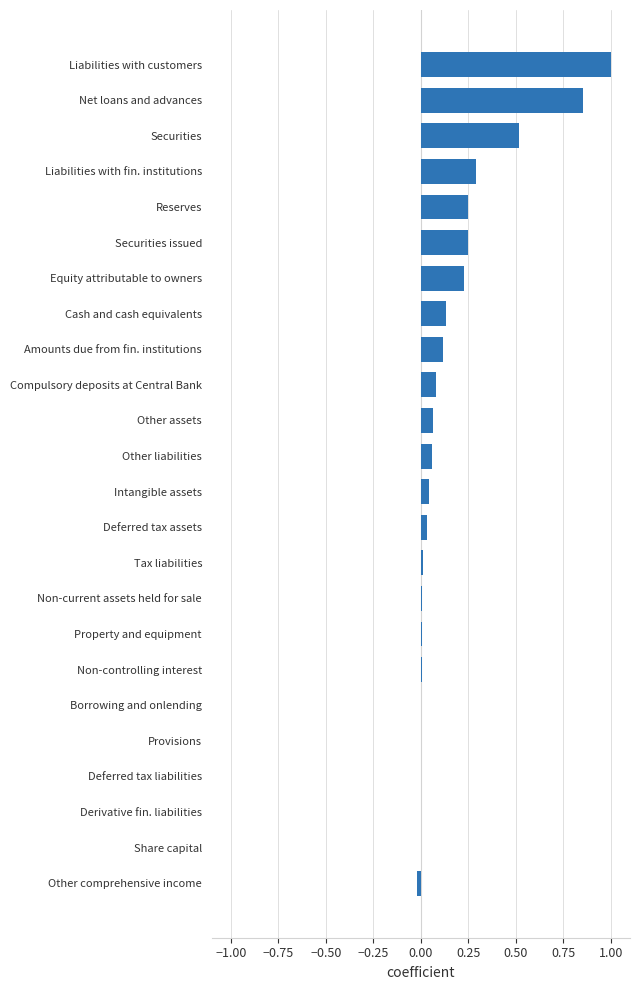

What is the sum of all values?

3.9